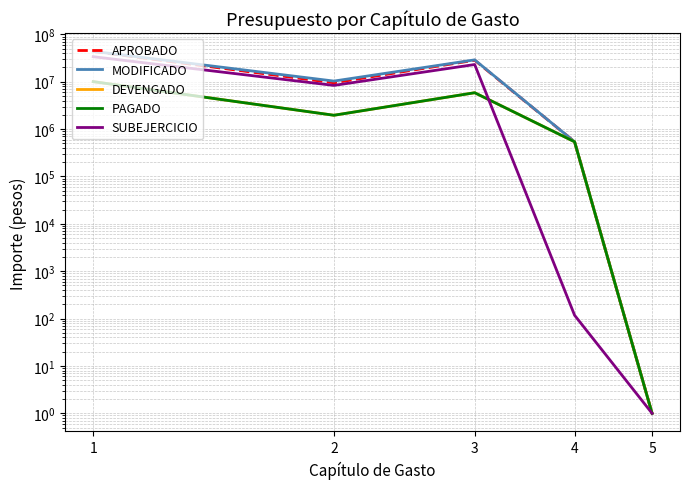

At how many categories does at least one series exceed 22461682?

2